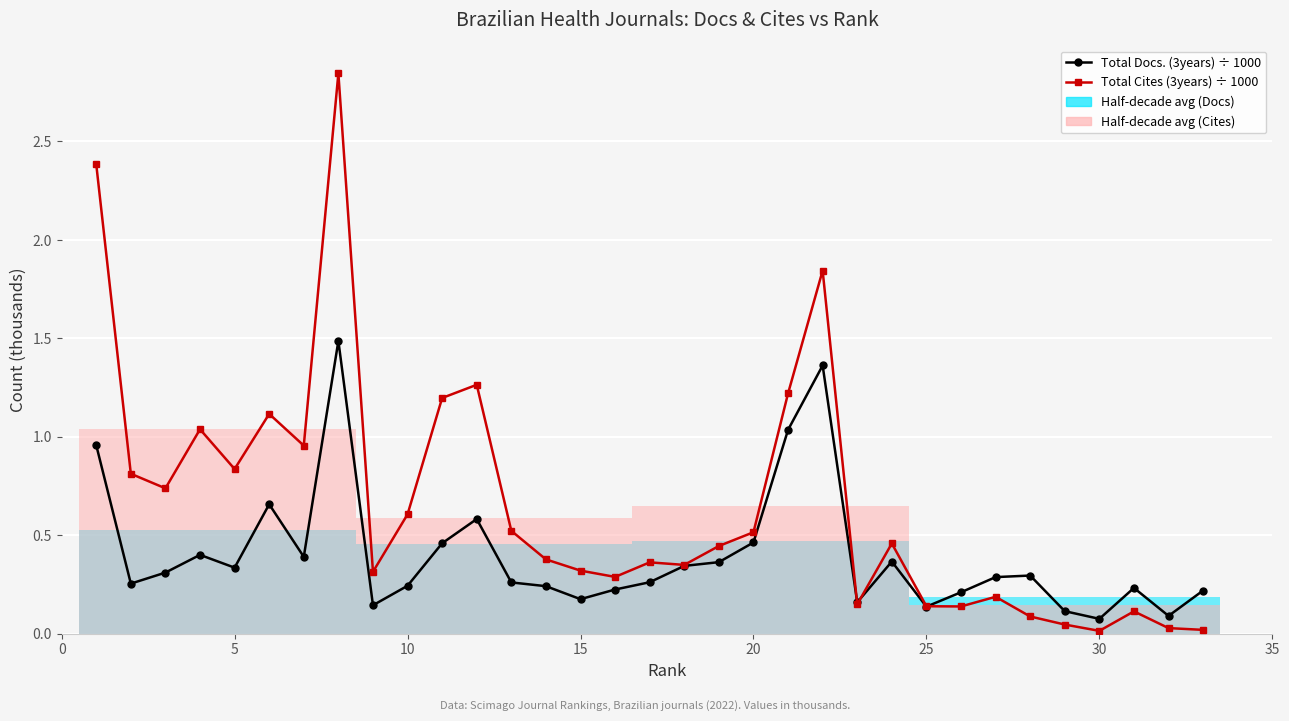

Rank the series by their maximum value, from lowest to highest.

Total Docs. (3years) ÷ 1000, Total Cites (3years) ÷ 1000